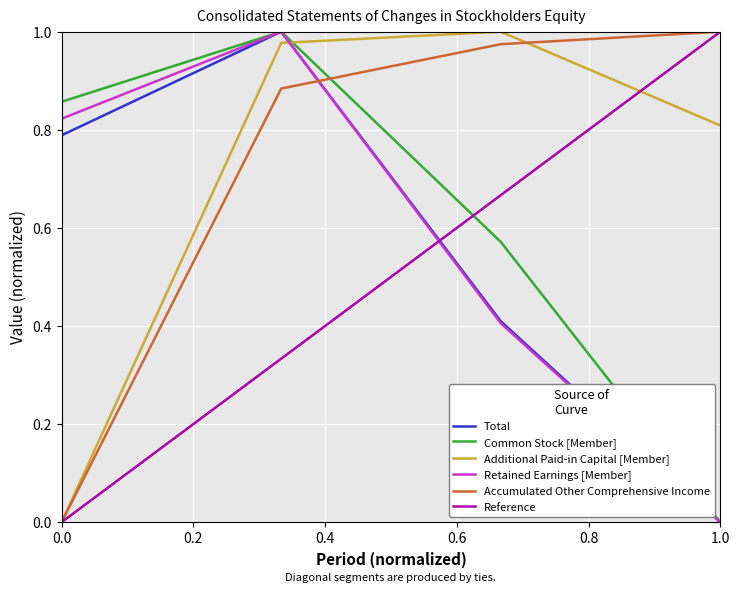

True or false: Total has a value of 0.0 at 1.0.

True